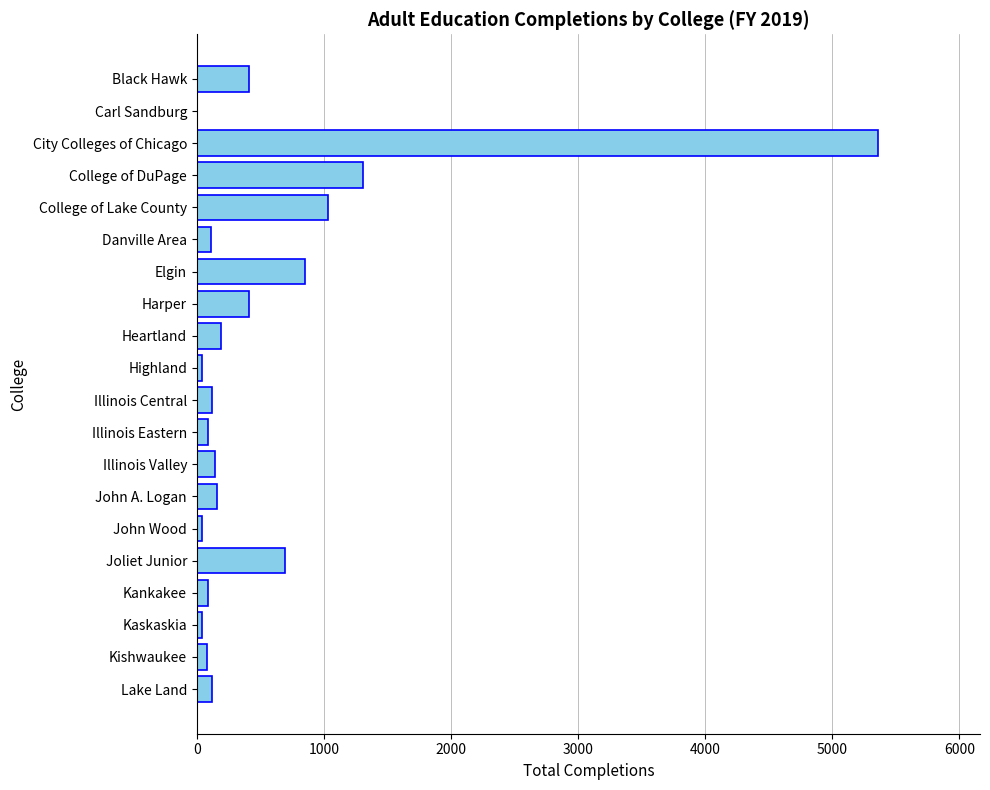

Count the number of data series in this chart.

1